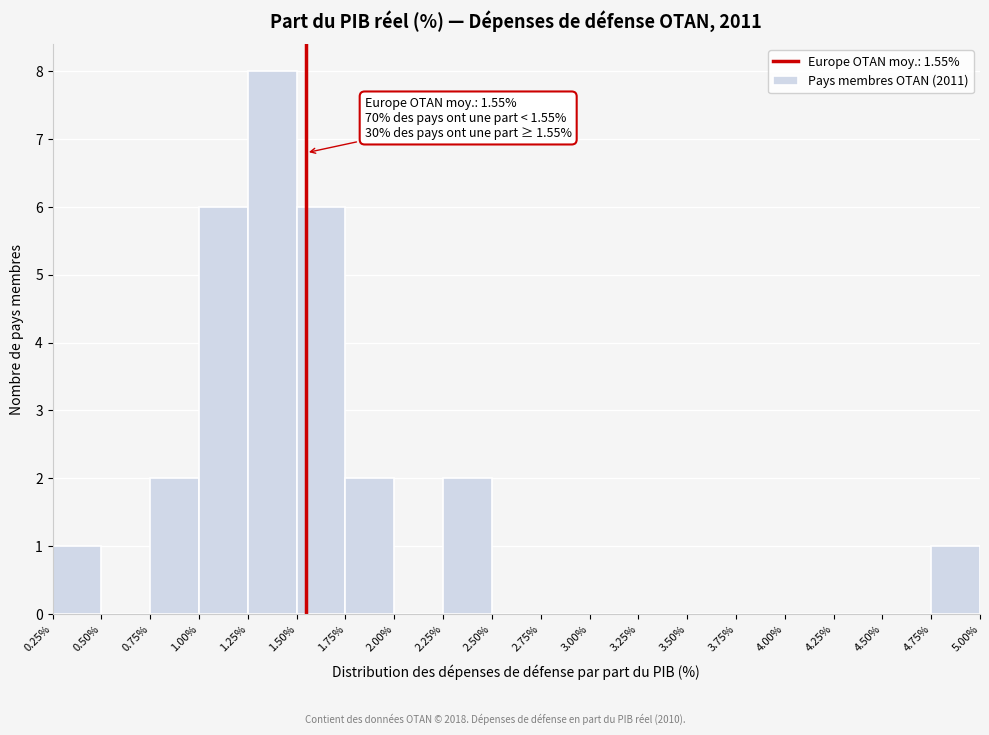

Which range on the x-axis has the tallest bar?

1.25% to 1.50%